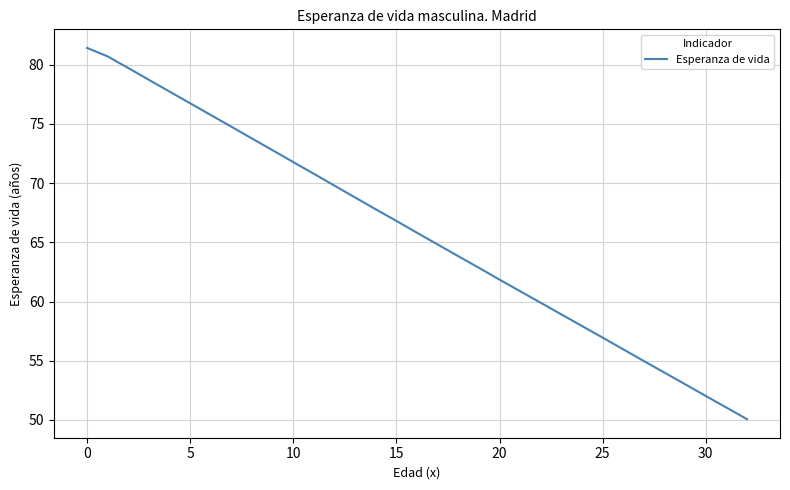

What is the maximum value shown in the chart?

81.4